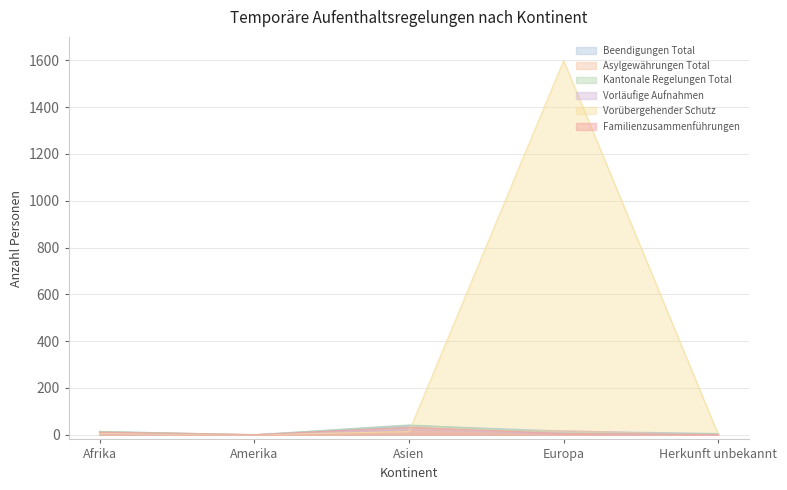

At which label does Vorübergehender Schutz first exceed 5?

Asien